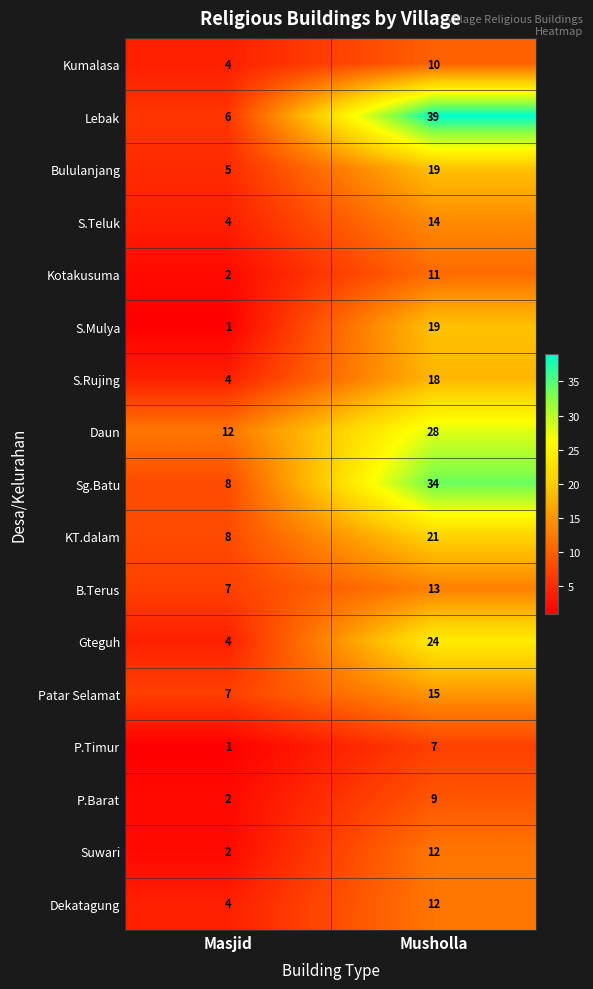

What is the minimum value shown in the chart?

1